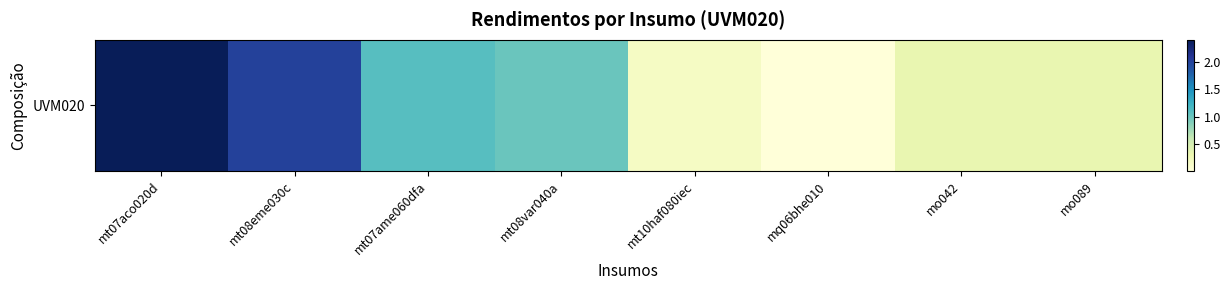

At which category does the chart reach its minimum across all series?

mq06bhe010